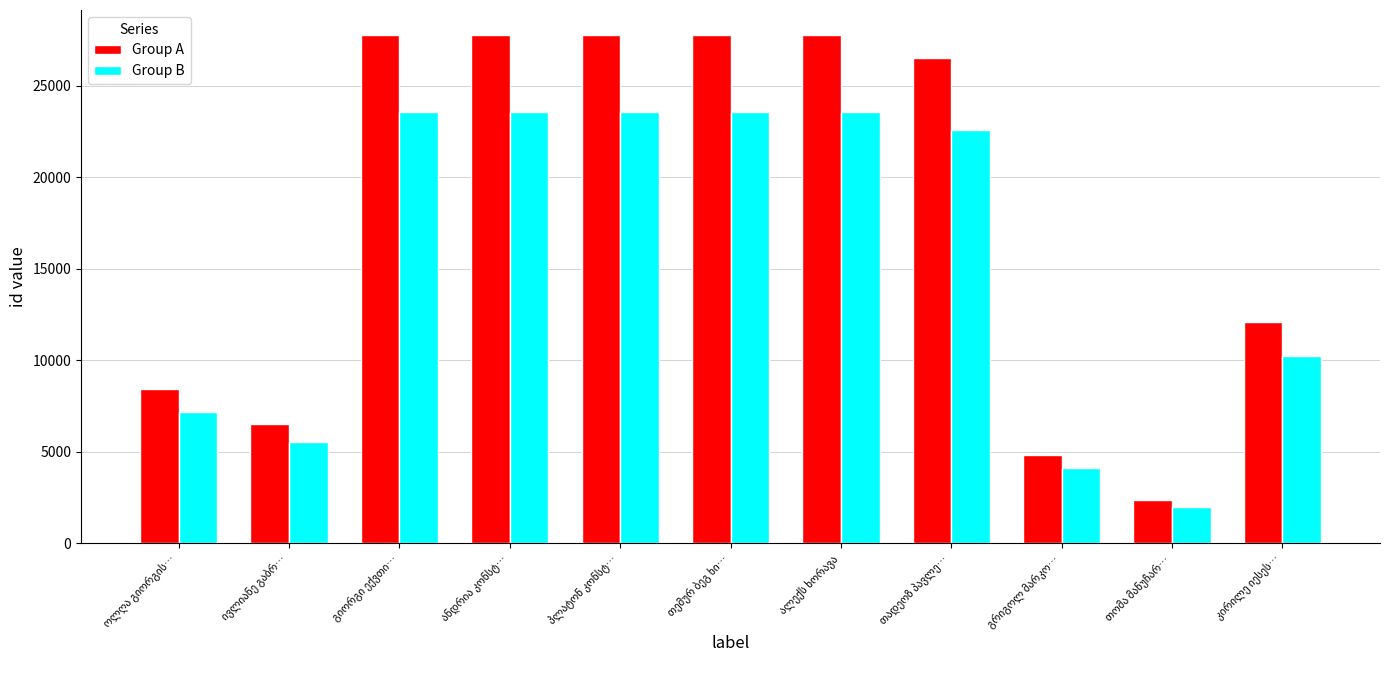

What is the minimum value shown in the chart?

2014.5